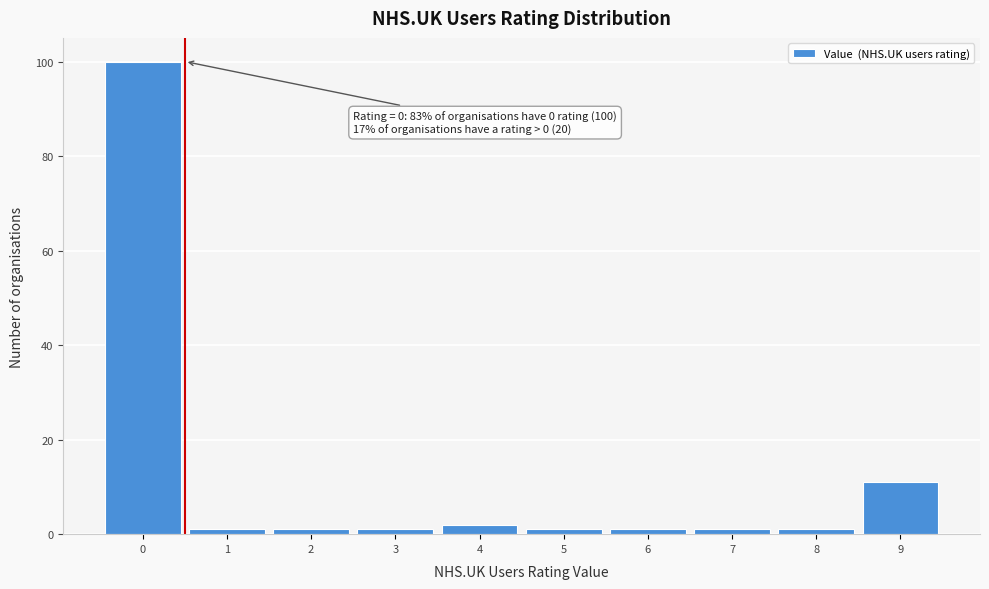

Reading left to right, list all the values displayed in this chart.

0=100	1=1	2=1	3=1	4=2	5=1	6=1	7=1	8=1	9=11